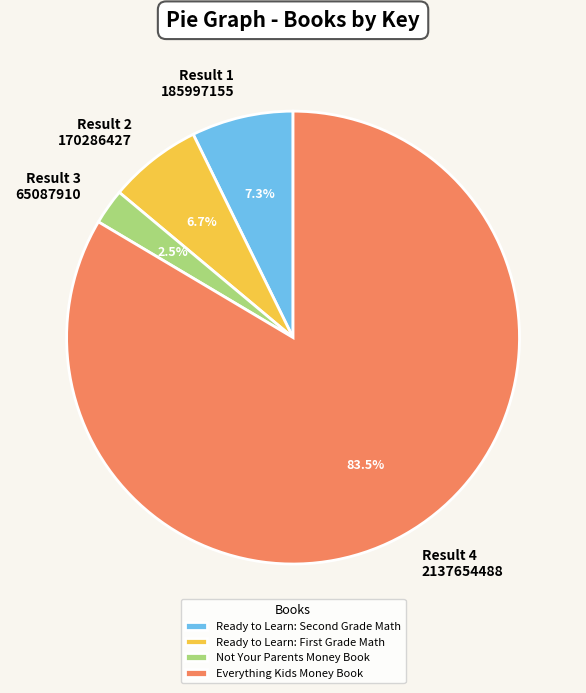

Rank the categories by value from highest to lowest.

Everything Kids Money Book, Ready to Learn: Second Grade Math, Ready to Learn: First Grade Math, Not Your Parents Money Book